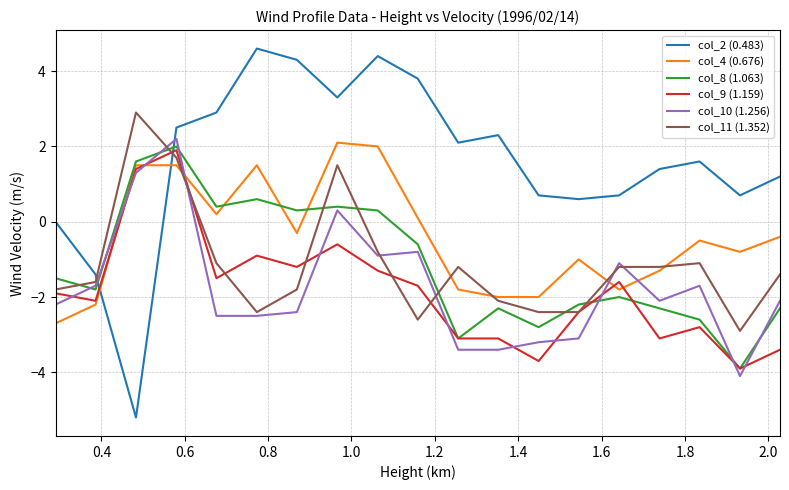

What is the minimum value for col_9 (1.159)?

-3.9